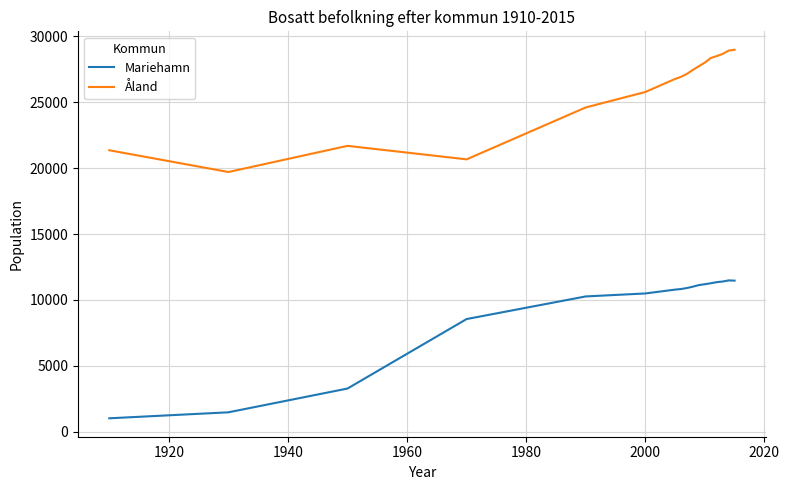

List the series in order of their overall mean, highest first.

Åland, Mariehamn